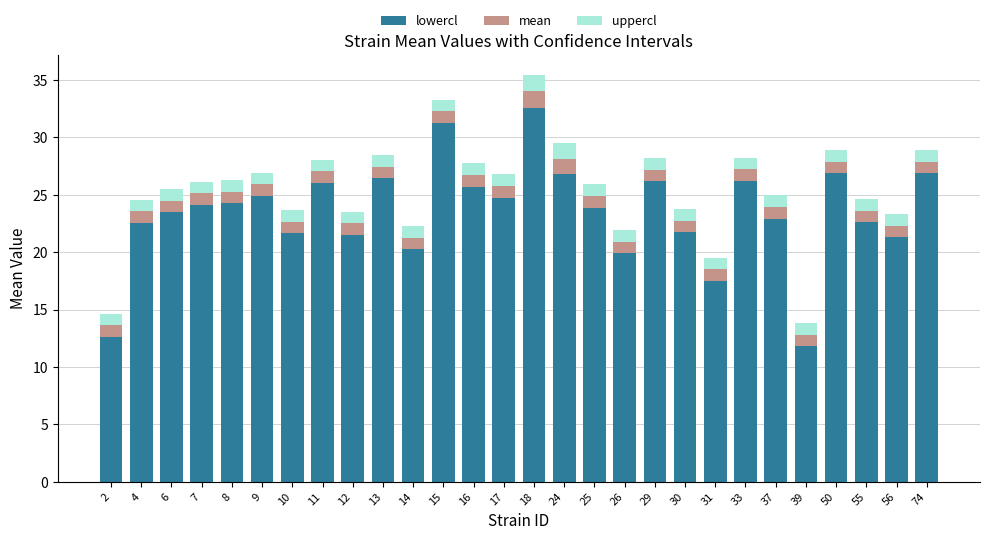

At which category is the sum across all series the highest?

18